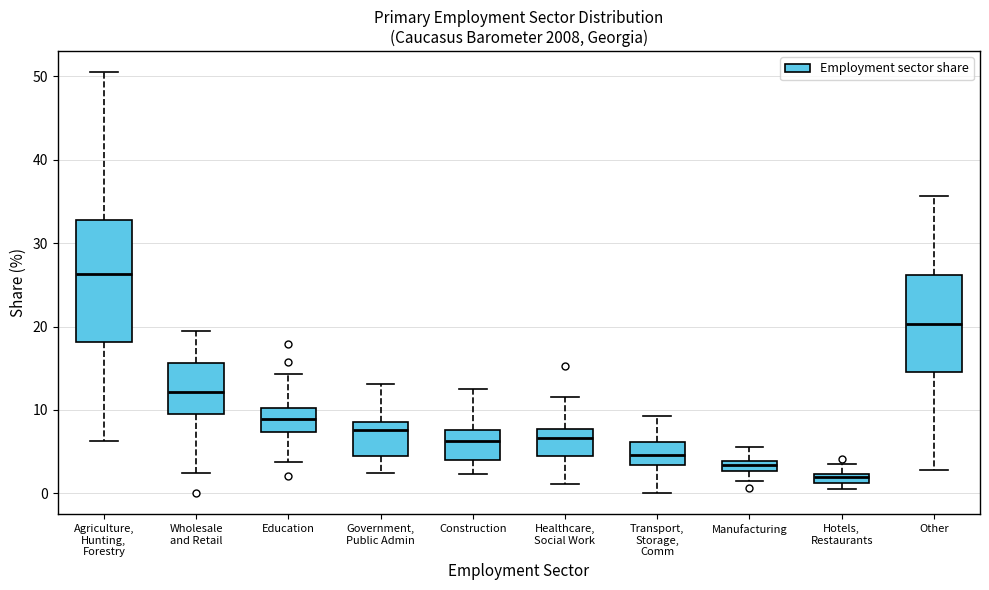

Comparing the boxes themselves (not the whiskers), which one is the tallest?

Agriculture, Hunting, Forestry